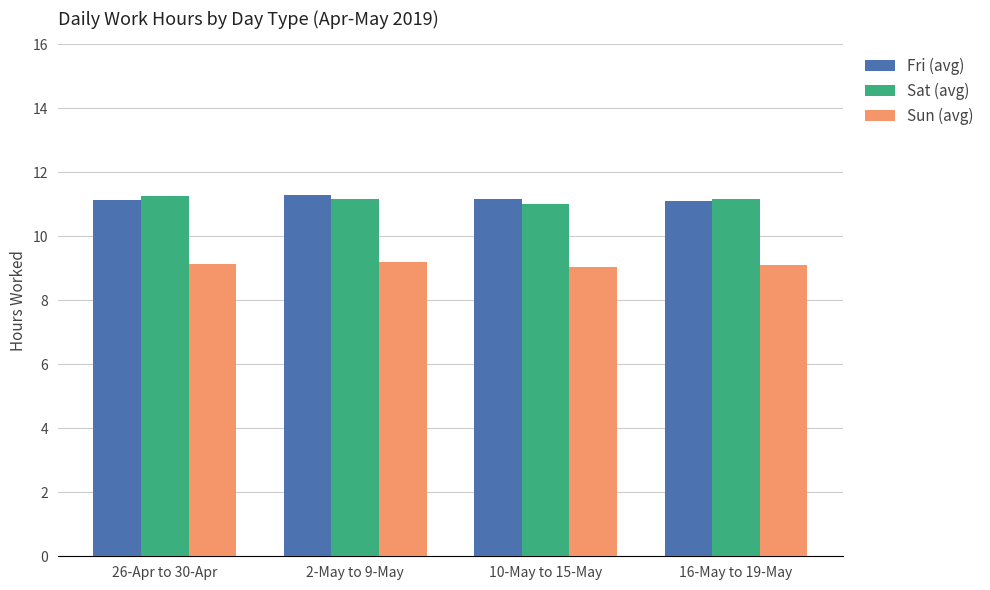

What are all the series names shown in the legend?

Fri (avg), Sat (avg), Sun (avg)